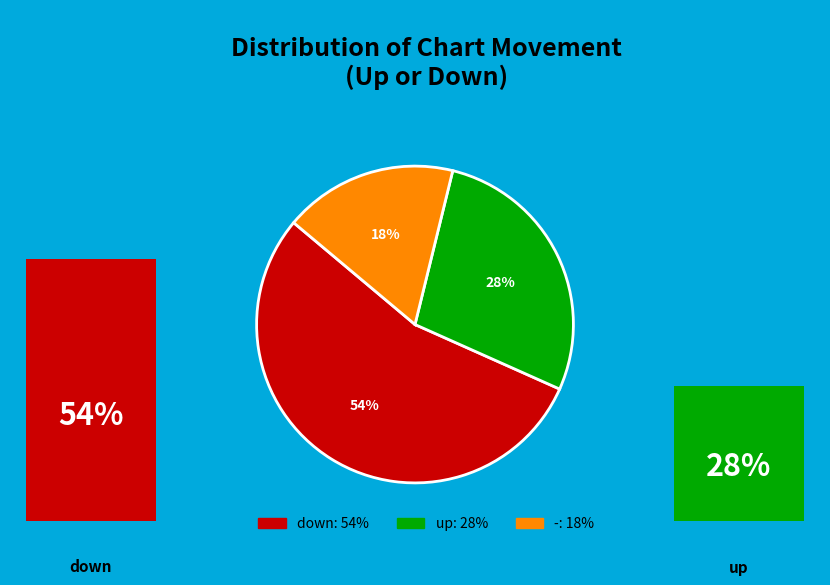

To the nearest percent, what is the average slice percentage?

33%